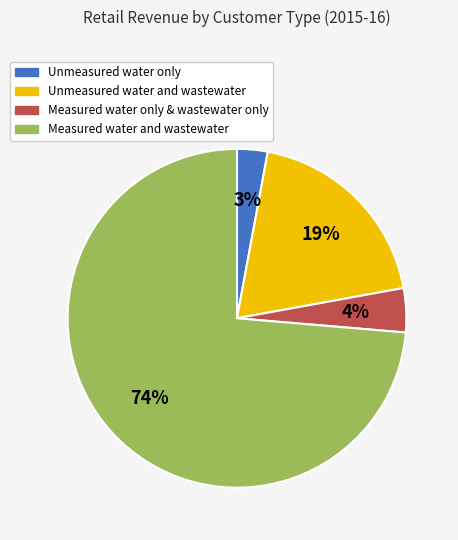

How many slices are in this pie chart?

4